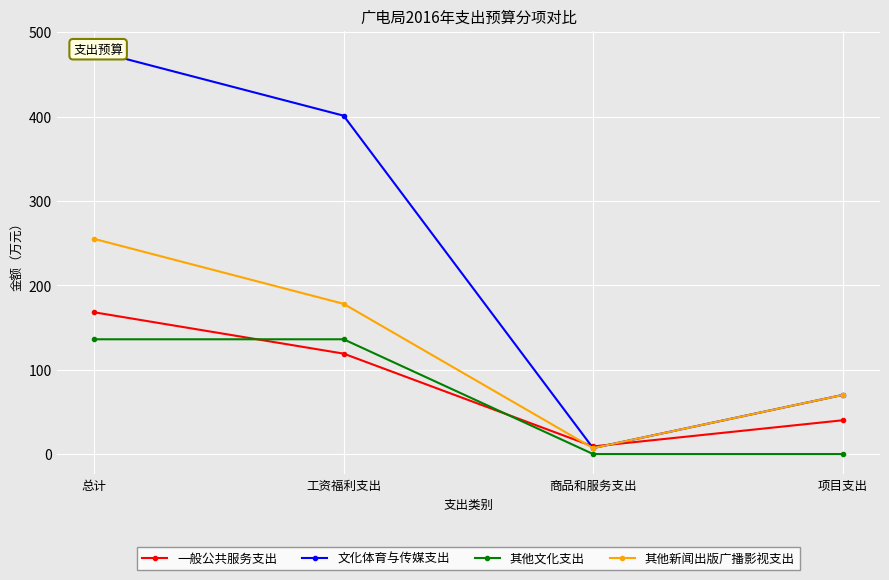

Is it true that 其他文化支出 equals 195 at 工资福利支出?

False